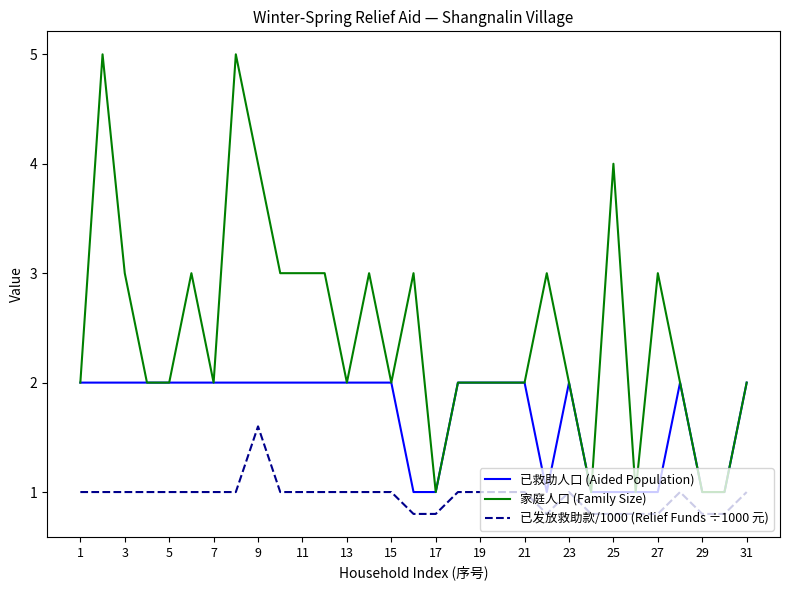

Which series has the largest total across all categories?

家庭人口 (Family Size)